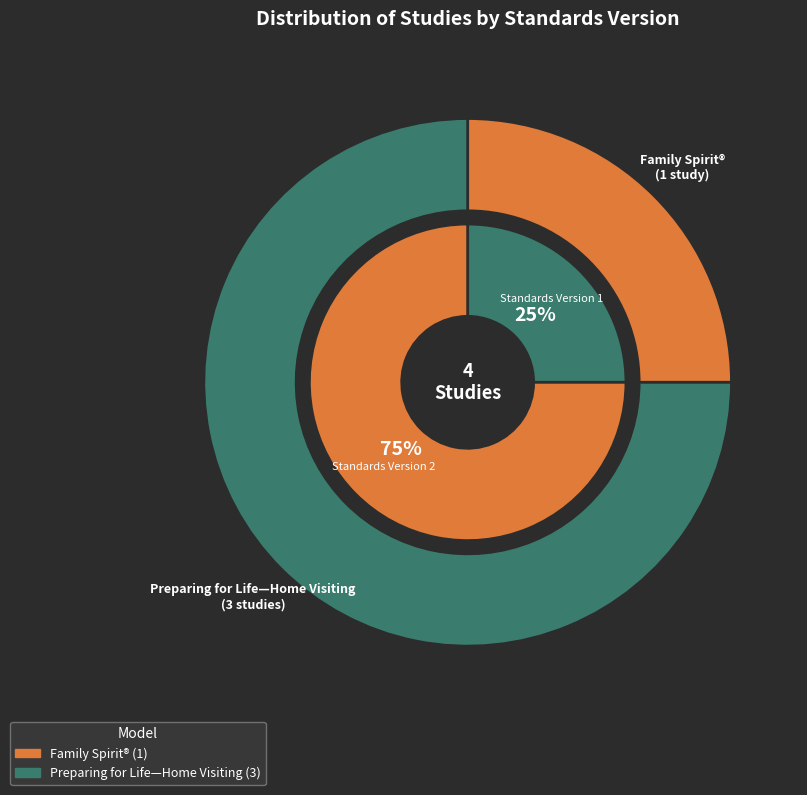

The WWHV044153 slice represents 40% of the pie. True or false?

False